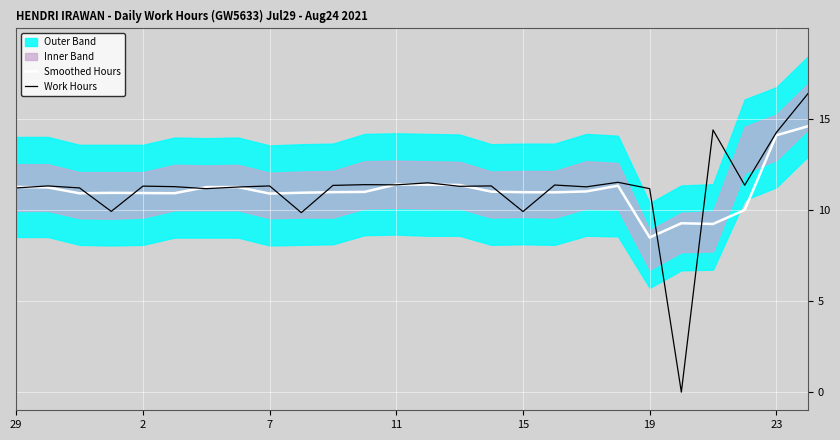

How many lines are shown in the chart?

2